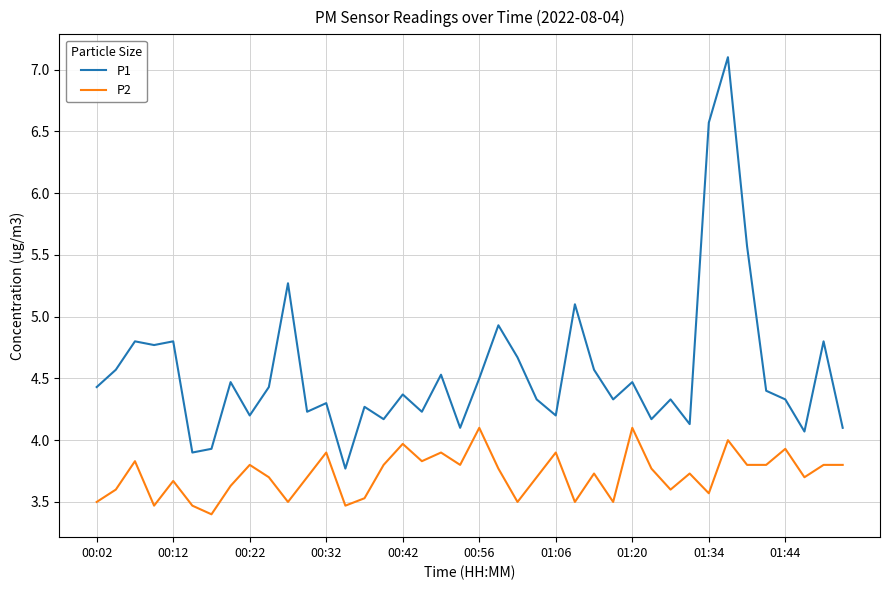

What is the maximum value shown in the chart?

7.1